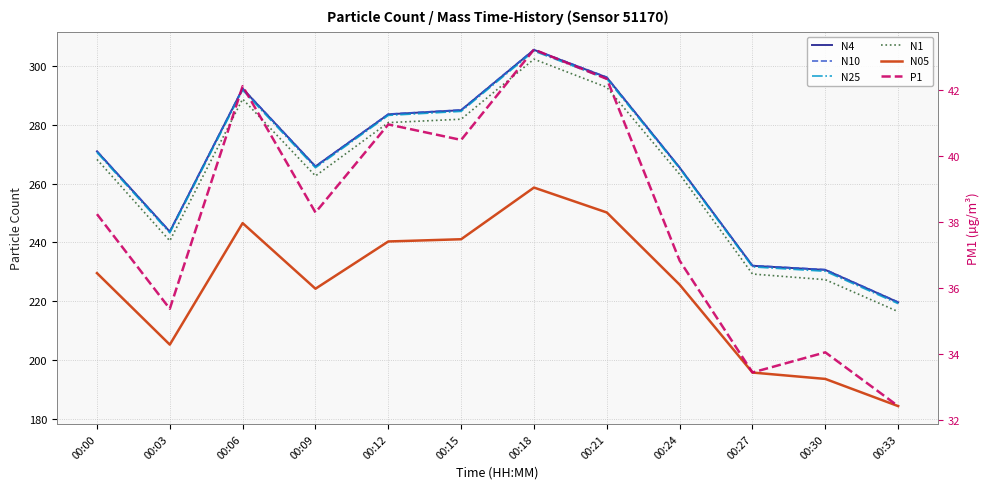

Reading right to left, extract all data points from this chart.

N4: 219.6	230.7	232.1	265.5	296.1	305.5	285.0	283.6	265.9	292.3	243.7	271.0
N10: 219.7	230.8	232.1	265.5	296.2	305.6	285.1	283.7	265.9	292.4	243.8	271.1
N25: 219.2	230.2	231.7	265.2	295.7	305.1	284.6	283.2	265.4	291.8	243.2	270.6
N1: 216.5	227.3	229.2	263.2	292.8	302.4	281.9	280.8	262.6	288.8	240.6	268.2
N05: 184.3	193.6	195.7	225.6	250.2	258.7	241.1	240.3	224.2	246.6	205.2	229.6
P1: 32.4	34.1	33.5	36.8	42.4	43.2	40.5	41.0	38.3	42.1	35.4	38.2